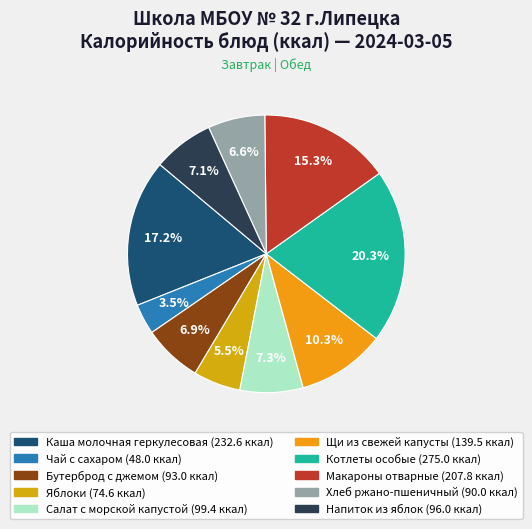

Does Чай с сахаром represent more than half of the total?

No